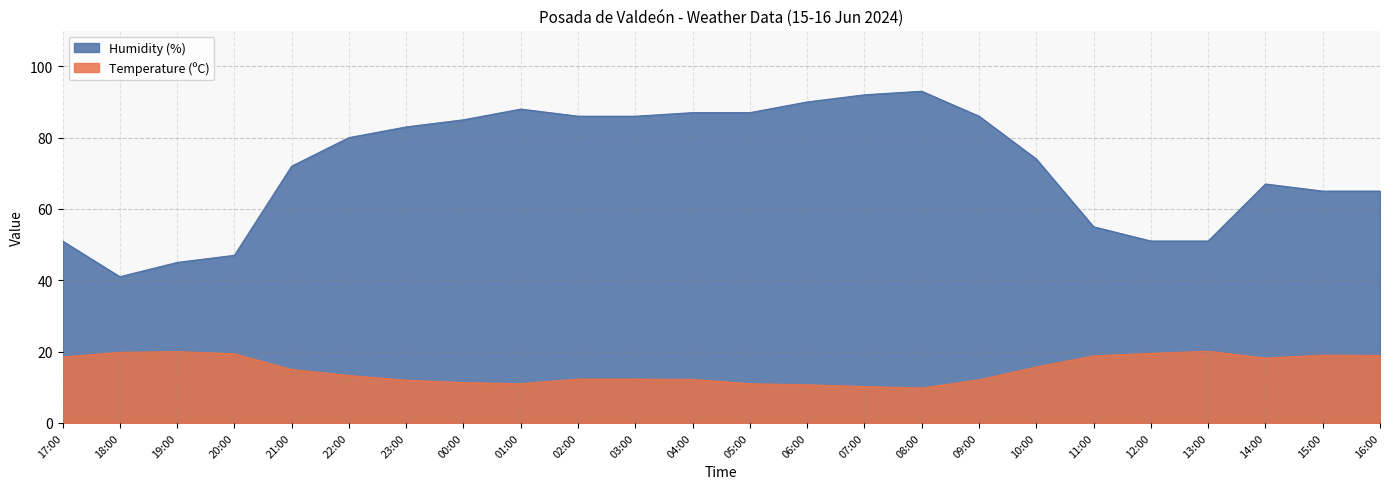

True or false: Humidity (%) and Temperature (ºC) cross at least once.

False